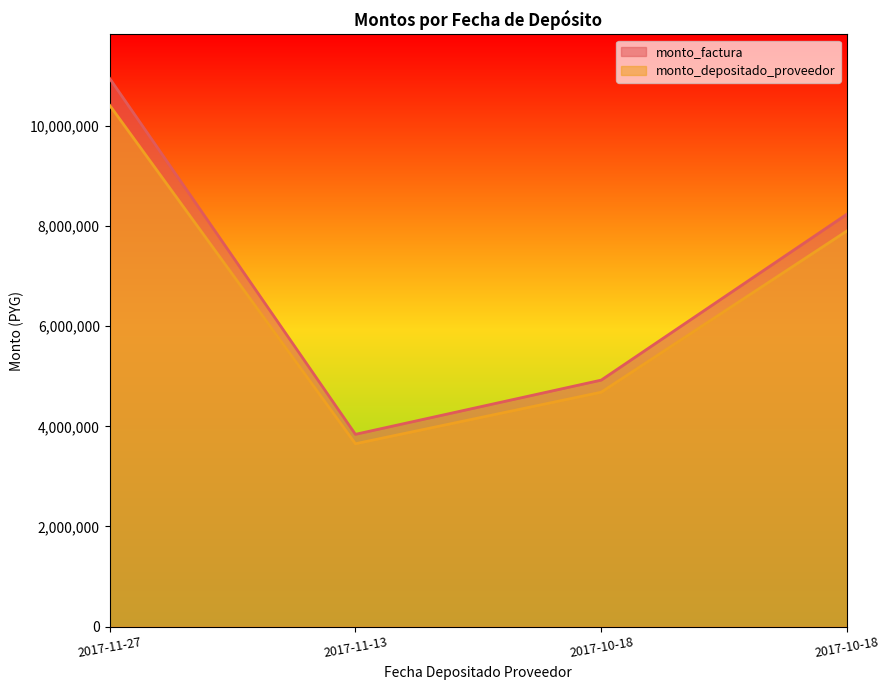

True or false: monto_depositado_proveedor and monto_factura intersect in this chart.

False